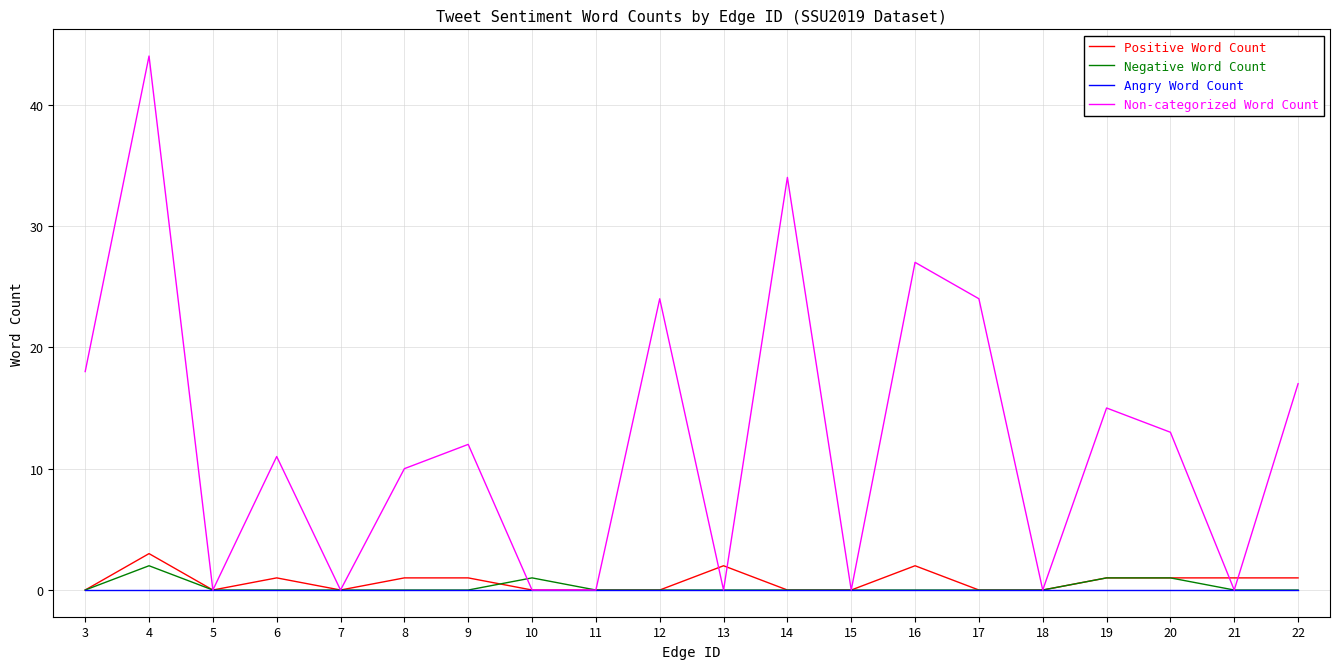

What is the spread (max minus min) of values at 13?

2